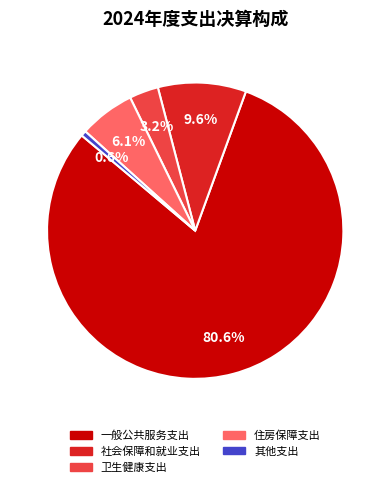

To the nearest percent, what is the difference between the 一般公共服务支出 and 社会保障和就业支出 slice percentages?

71%